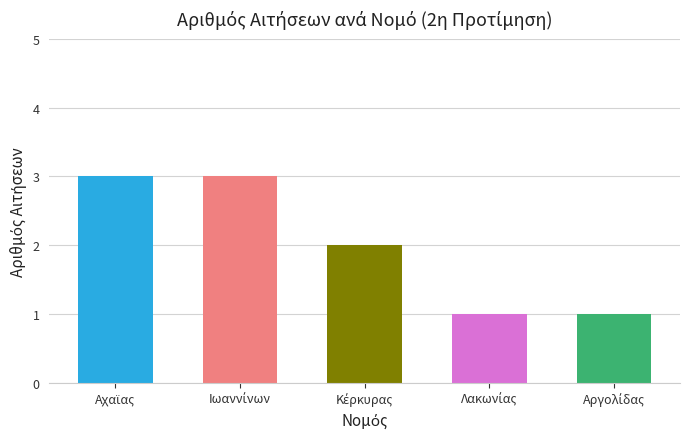

What is the average value?

2